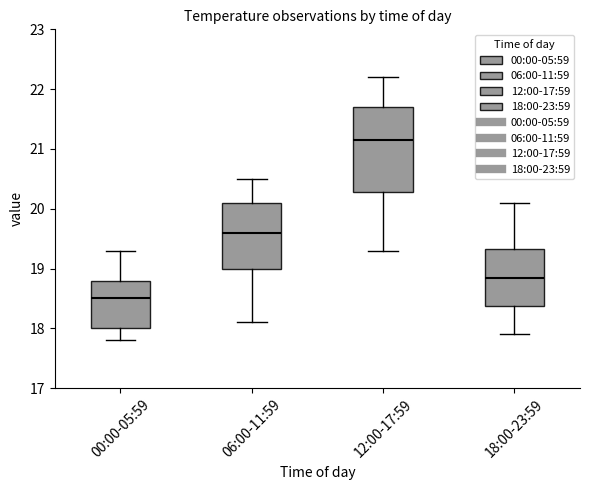

Reading left to right, transcribe this box plot: for each box, give where its median line is, the range the box spans, and where its two whiskers end, as read against the y-axis. The values are not printed on the chart, so give them approximately, as read against the axis.

00:00-05:59: median 18.5, box 18.0 to 18.8, whiskers 17.8 to 19.3
06:00-11:59: median 19.6, box 19.0 to 20.1, whiskers 18.1 to 20.5
12:00-17:59: median 21.2, box 20.3 to 21.7, whiskers 19.3 to 22.2
18:00-23:59: median 18.9, box 18.4 to 19.3, whiskers 17.9 to 20.1